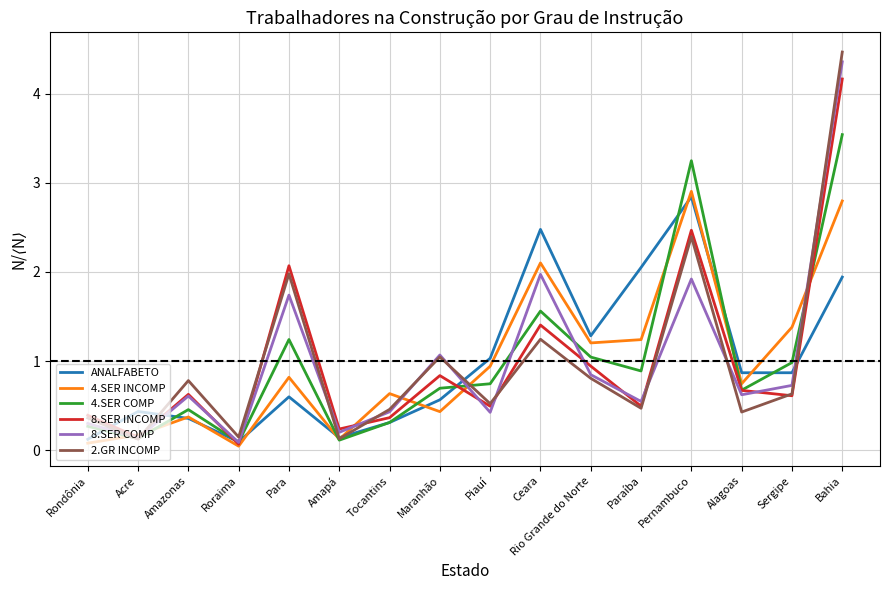

True or false: 4.SER COMP has more than 0 interior local peaks.

True